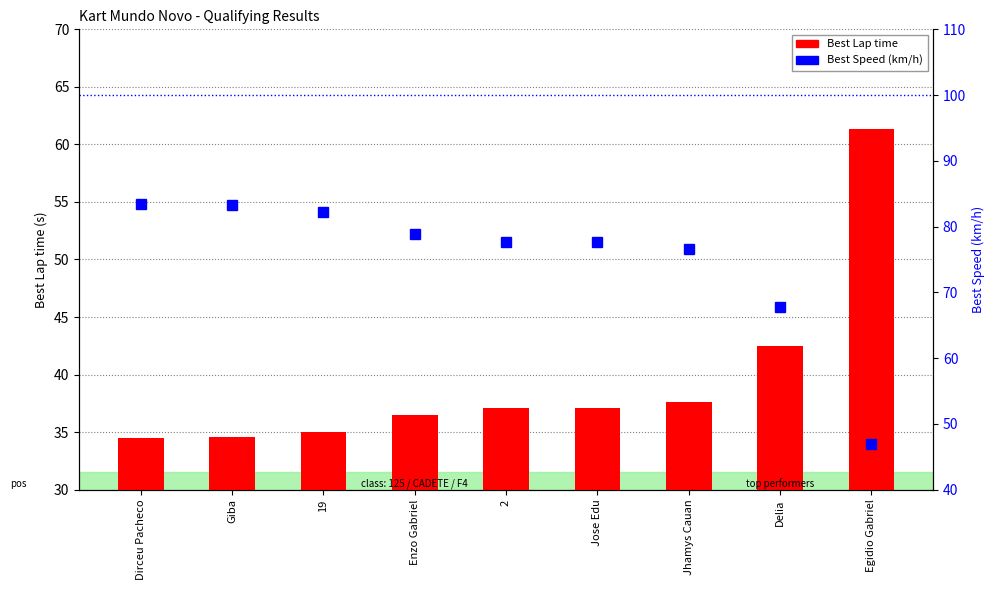

At Delia, list the series in order from smallest to largest.

Best Lap time, Best Speed